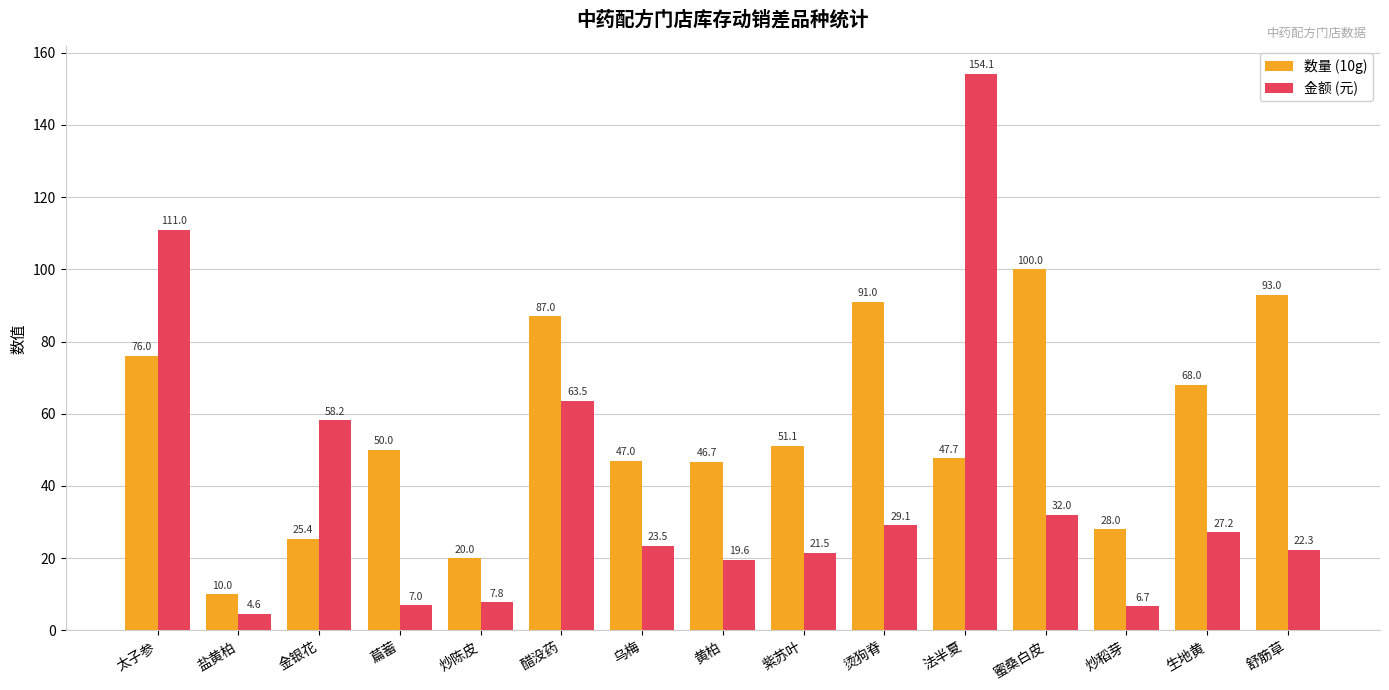

Reading left to right, extract all data points from this chart.

数量 (10g): 太子参=76.0	盐黄柏=10.0	金银花=25.4	萹蓄=50.0	炒陈皮=20.0	醋没药=87.0	乌梅=47.0	黄柏=46.7	紫苏叶=51.1	烫狗脊=91.0	法半夏=47.7	蜜桑白皮=100.0	炒稻芽=28.0	生地黄=68.0	舒筋草=93.0
金额 (元): 太子参=111.0	盐黄柏=4.6	金银花=58.2	萹蓄=7.0	炒陈皮=7.8	醋没药=63.5	乌梅=23.5	黄柏=19.6	紫苏叶=21.5	烫狗脊=29.1	法半夏=154.1	蜜桑白皮=32.0	炒稻芽=6.7	生地黄=27.2	舒筋草=22.3